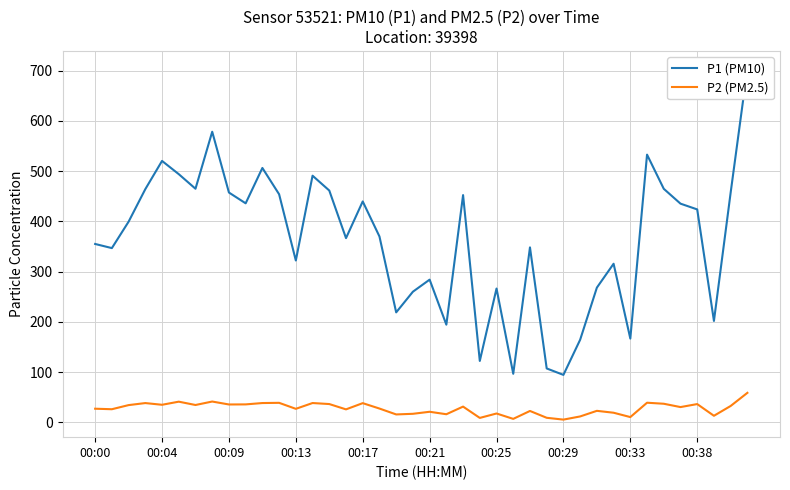

What is the maximum value for P2 (PM2.5)?

58.9